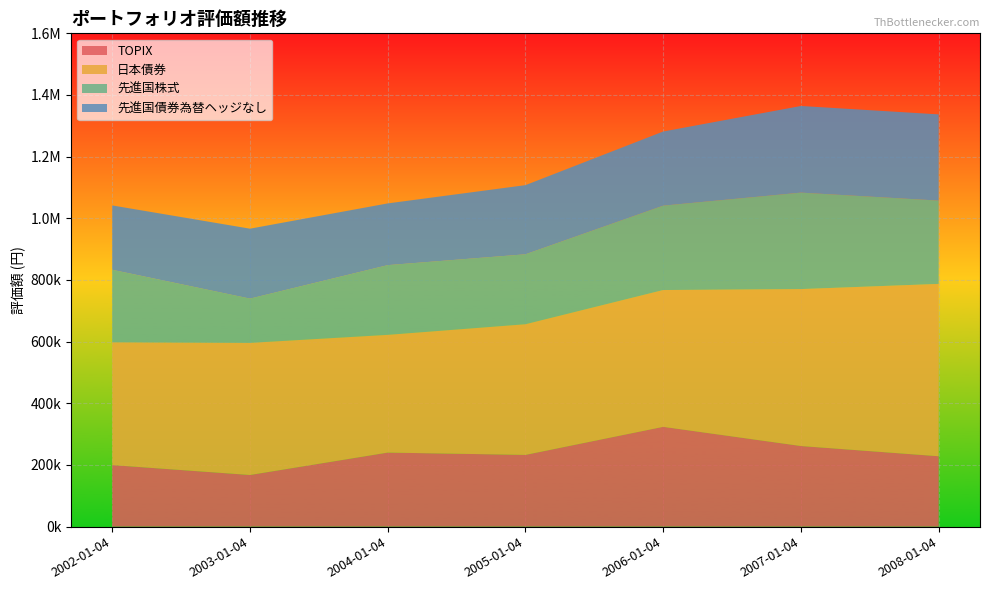

Reading left to right, what are all the values shown in this chart?

TOPIX: 199615.9	167481.4	240217.4	232703.2	323769.7	261501.3	228285.6
日本債券: 398321.7	428550.8	381817.6	423790.8	443659.5	509018.5	559048.7
先進国株式: 235132.4	143535.2	226133.1	226862.4	273662.1	312794.5	270180.6
先進国債券為替ヘッジなし: 208729.5	226855.3	200229.5	224276.9	240460.4	281049.9	279599.1